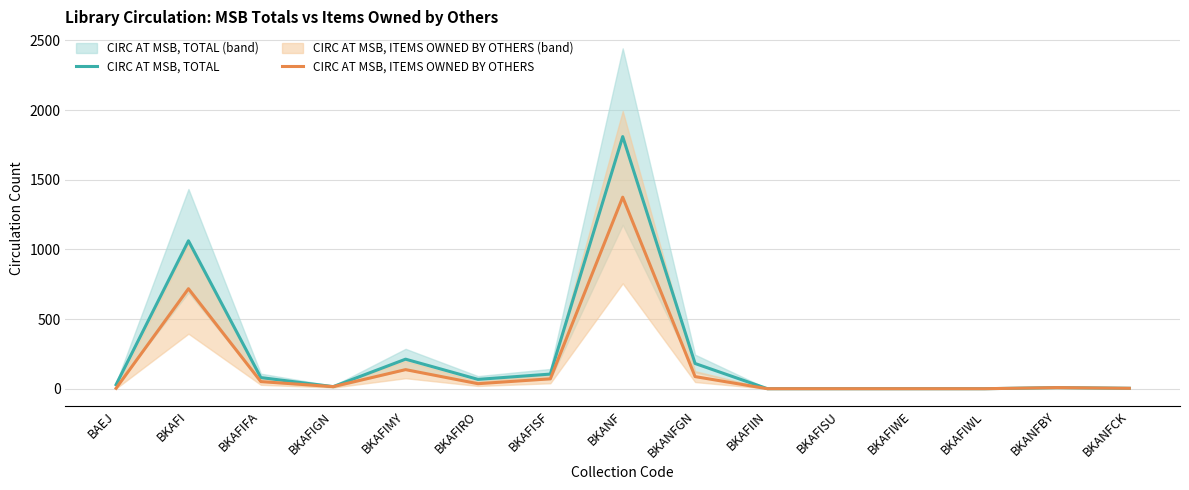

True or false: CIRC AT MSB, TOTAL and CIRC AT MSB, ITEMS OWNED BY OTHERS cross at least once.

False